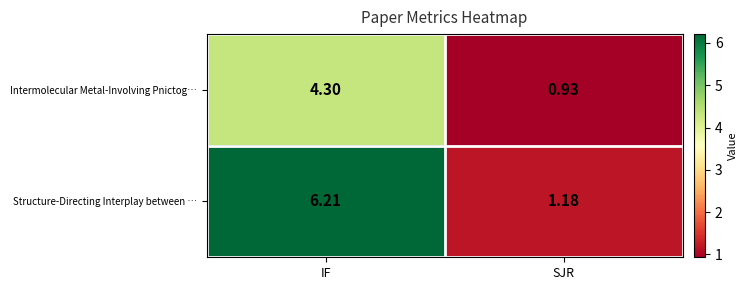

At which label is Structure-Directing Interplay between … closest to 3?

SJR